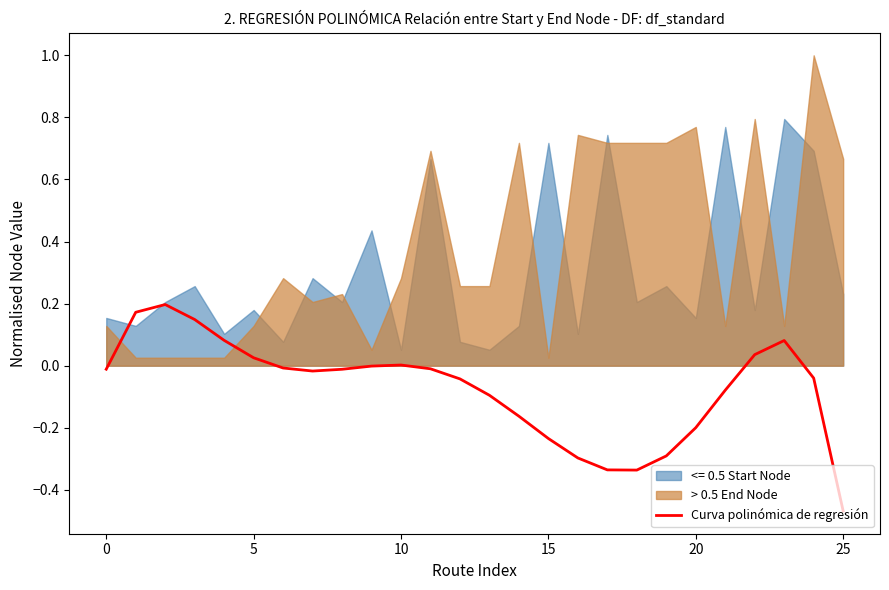

How many lines are shown in the chart?

1